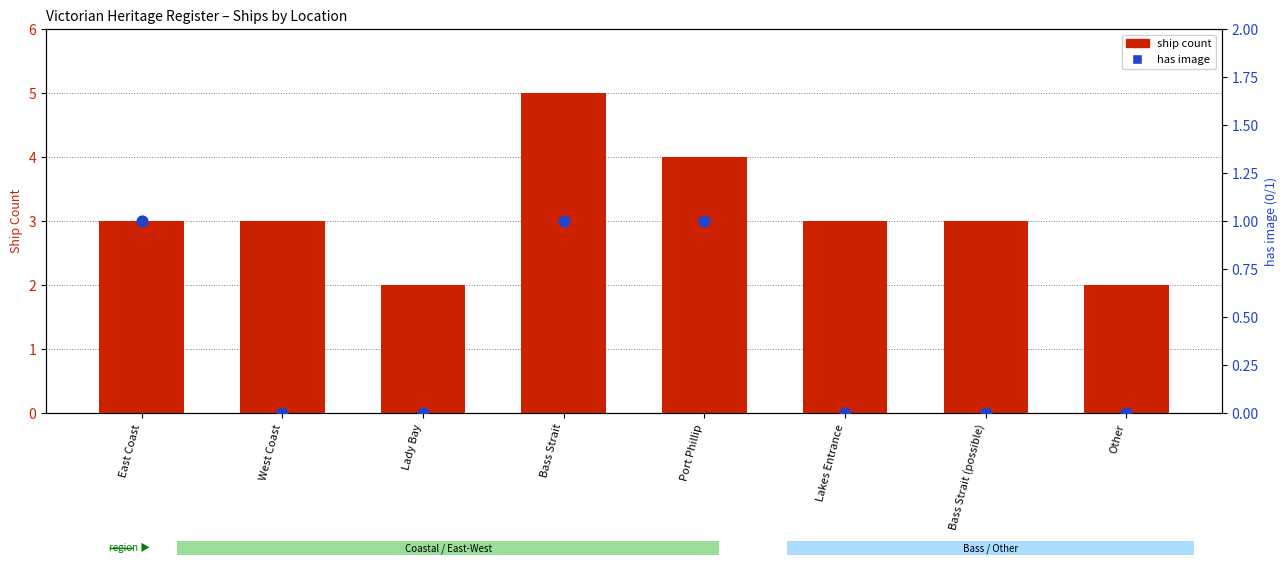

At how many categories does at least one series exceed 4?

1